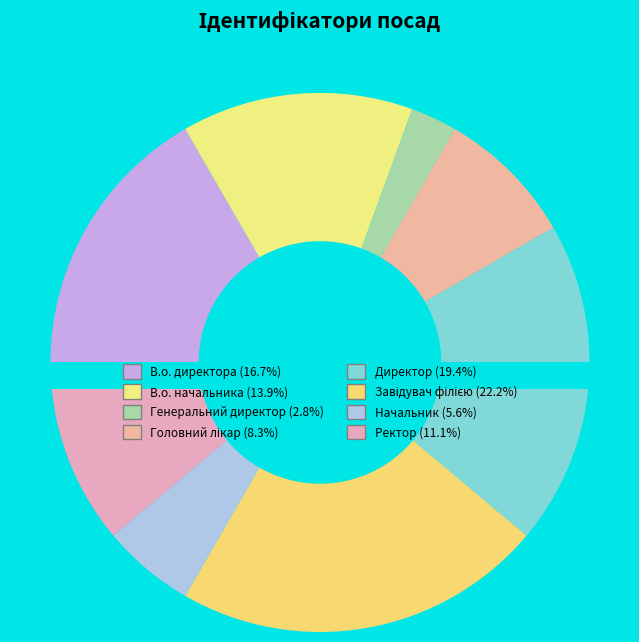

True or false: Завідувач філією accounts for 22% of the total.

True